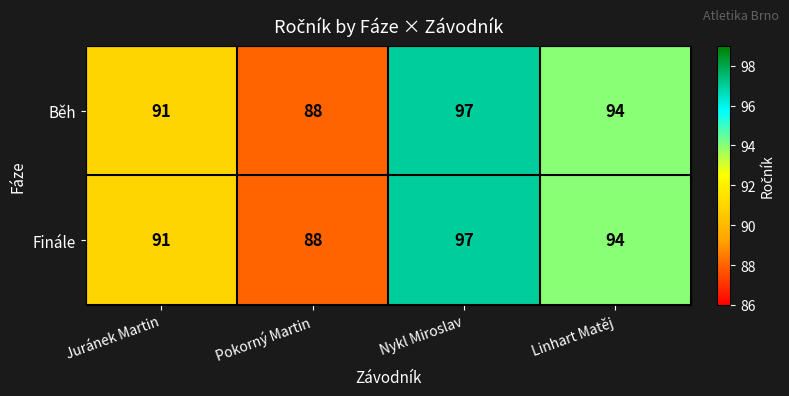

List the labels in order of Běh value, largest first.

Nykl Miroslav, Linhart Matěj, Juránek Martin, Pokorný Martin